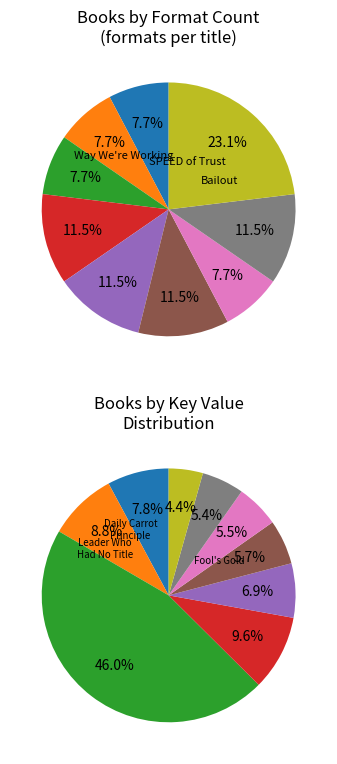

What percentage is NOT represented by Daily Carrot Principle?

92.2%